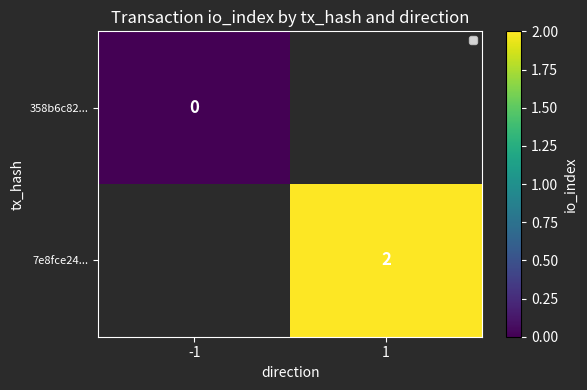

True or false: 7e8fce24... has a value of 1 at 1.

False